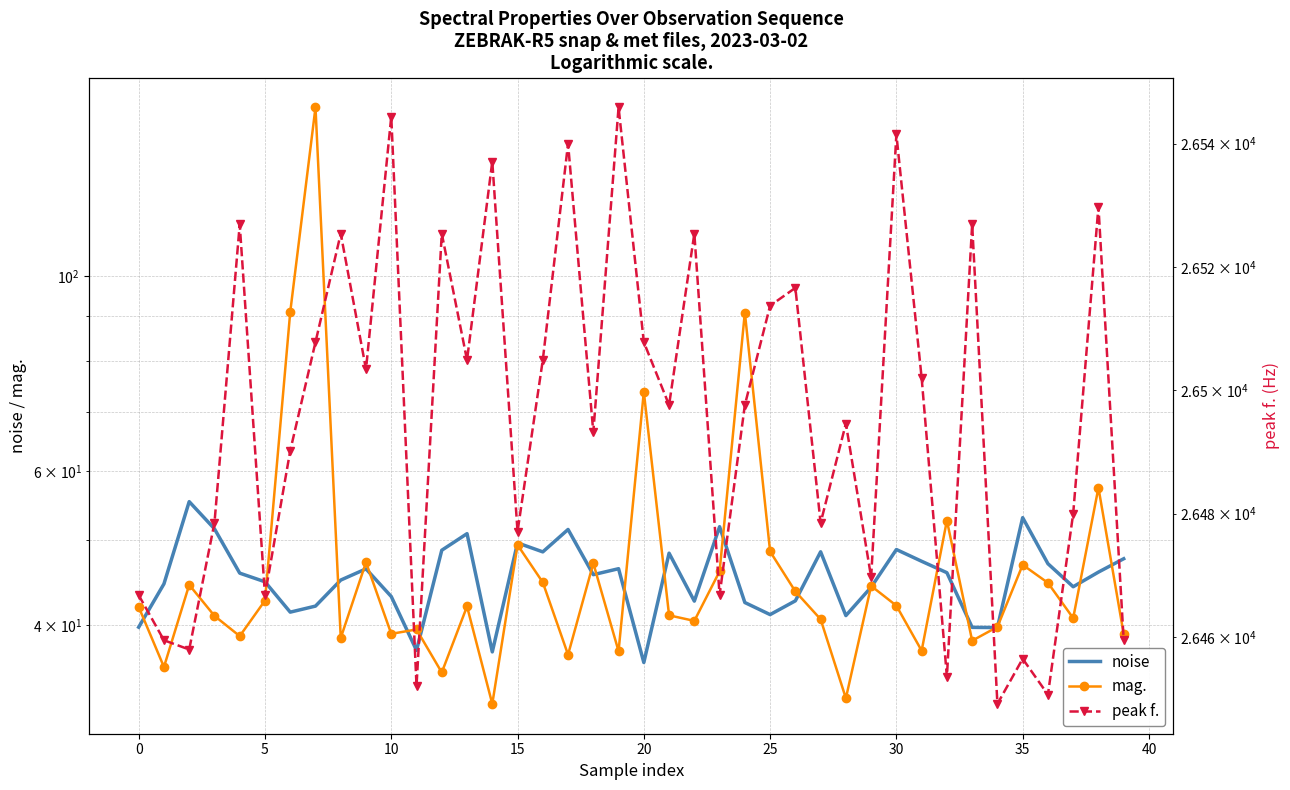

The noise series shows 51.4 at 17. True or false?

True